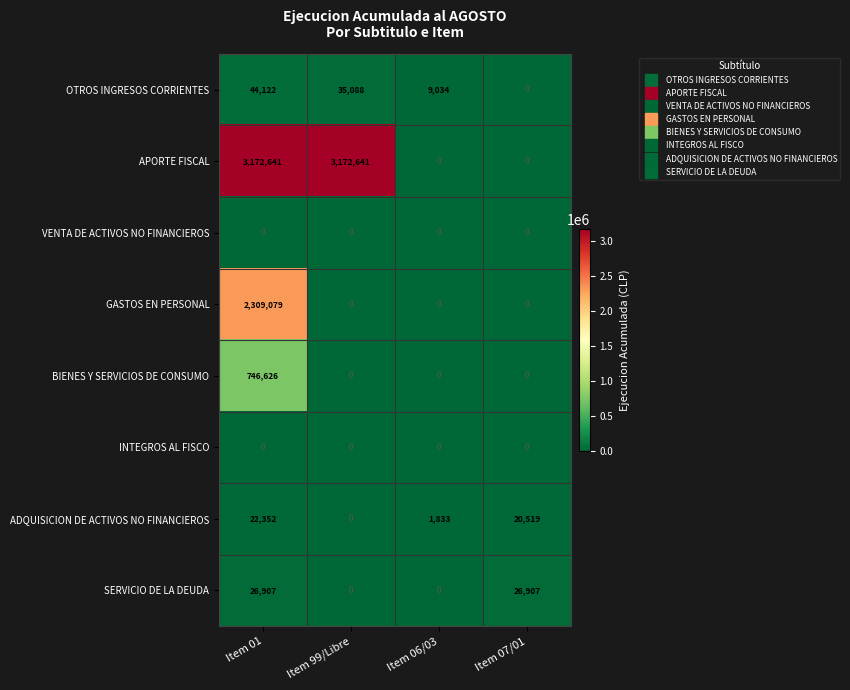

At which category is the sum across all series the highest?

Item 01